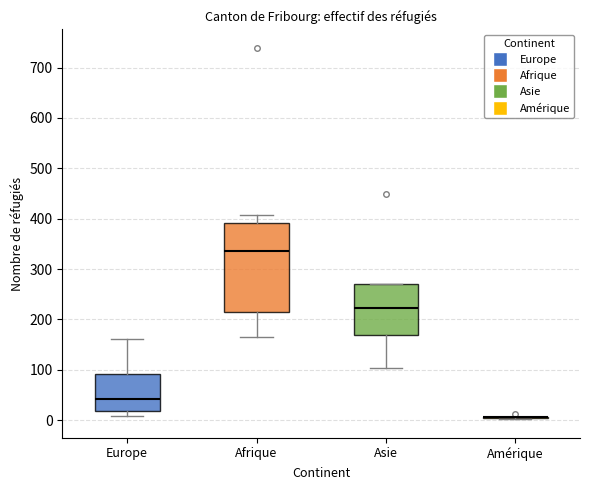

Comparing the boxes themselves (not the whiskers), which one is the tallest?

Afrique